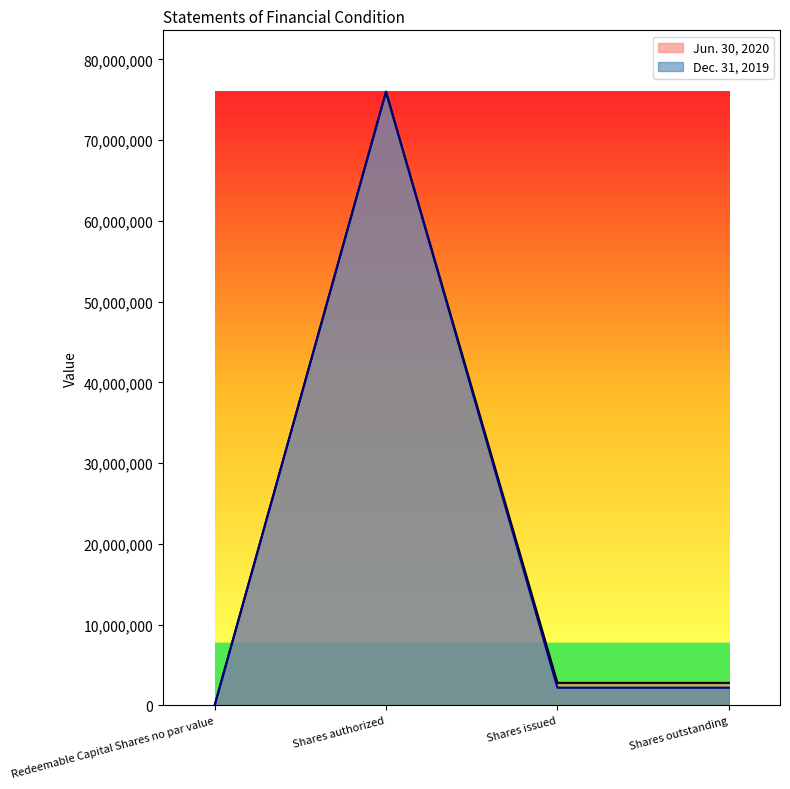

List the series in order of their overall mean, highest first.

Jun. 30, 2020, Dec. 31, 2019